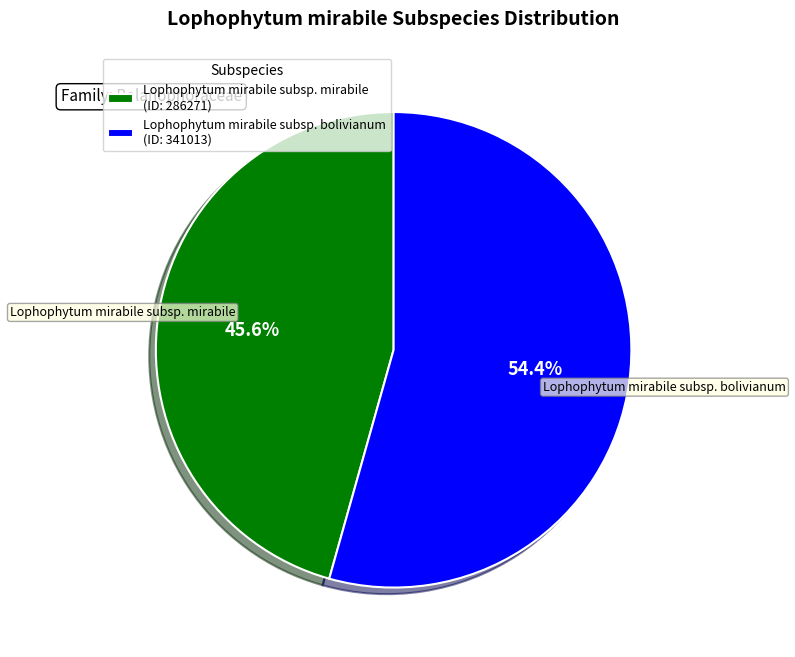

What is the largest slice in the pie chart?

Lophophytum mirabile subsp. bolivianum